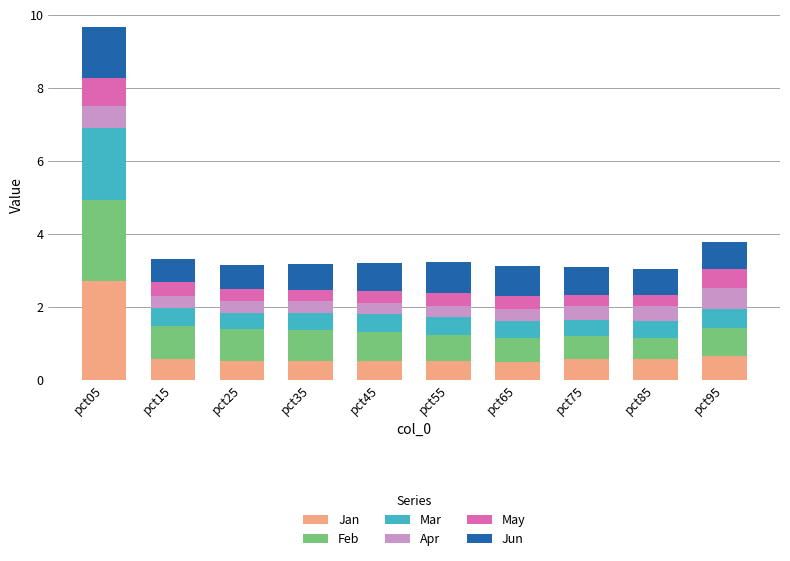

How many Jan values are between 0 and 1?

9